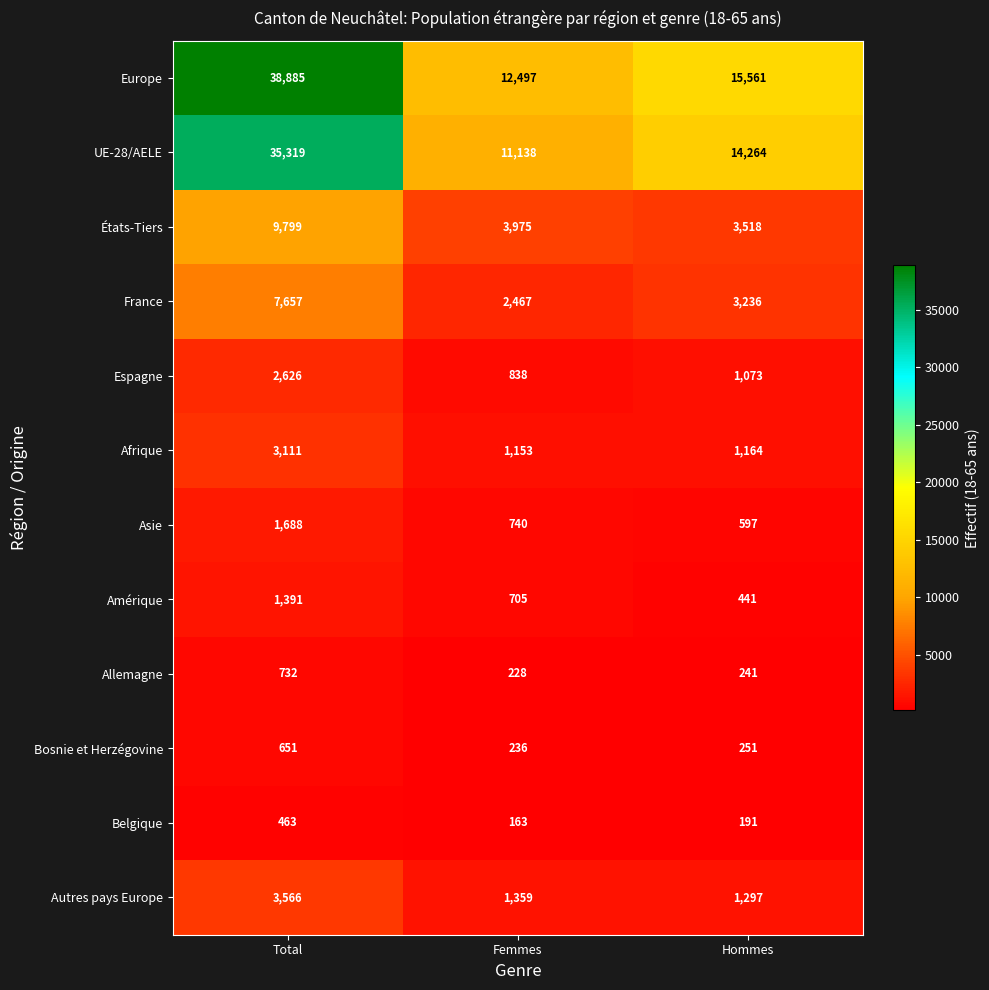

Which series changed the most between Total and Femmes?

Europe